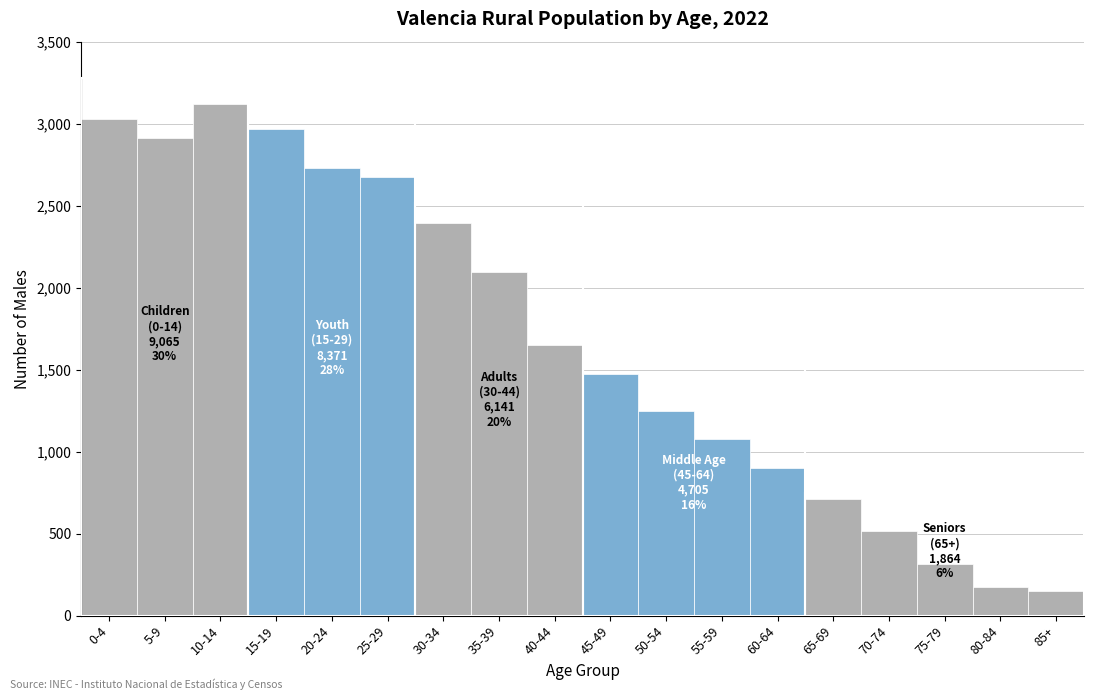

Reading left to right, transcribe all the data shown in this chart.

0-4=3031	5-9=2913	10-14=3121	15-19=2969	20-24=2729	25-29=2673	30-34=2395	35-39=2094	40-44=1652	45-49=1476	50-54=1250	55-59=1076	60-64=903	65-69=712	70-74=516	75-79=312	80-84=176	85+=148